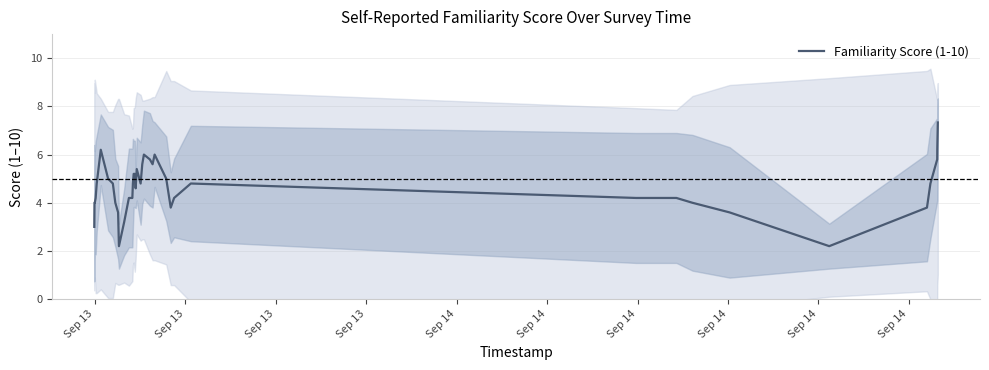

What is the sum of all values?

180.4